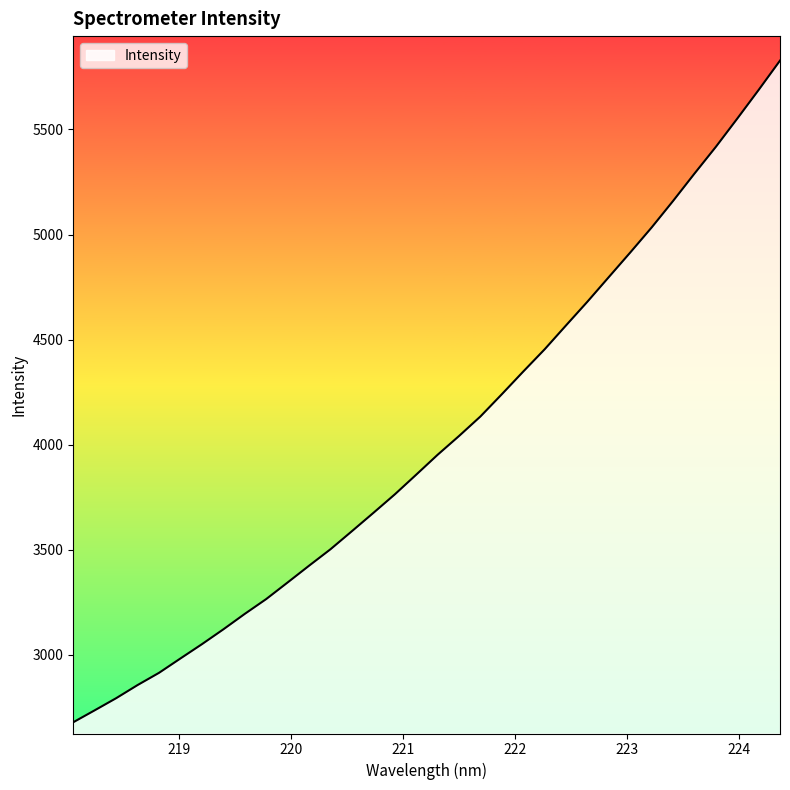

What is the minimum value shown in the chart?

2678.9